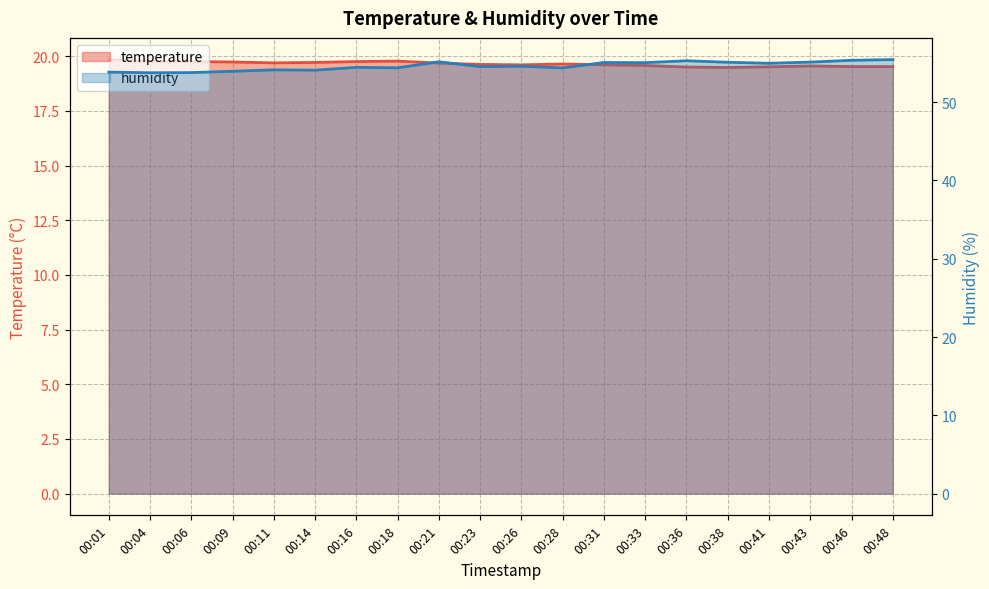

Does the chart have visible grid lines?

Yes